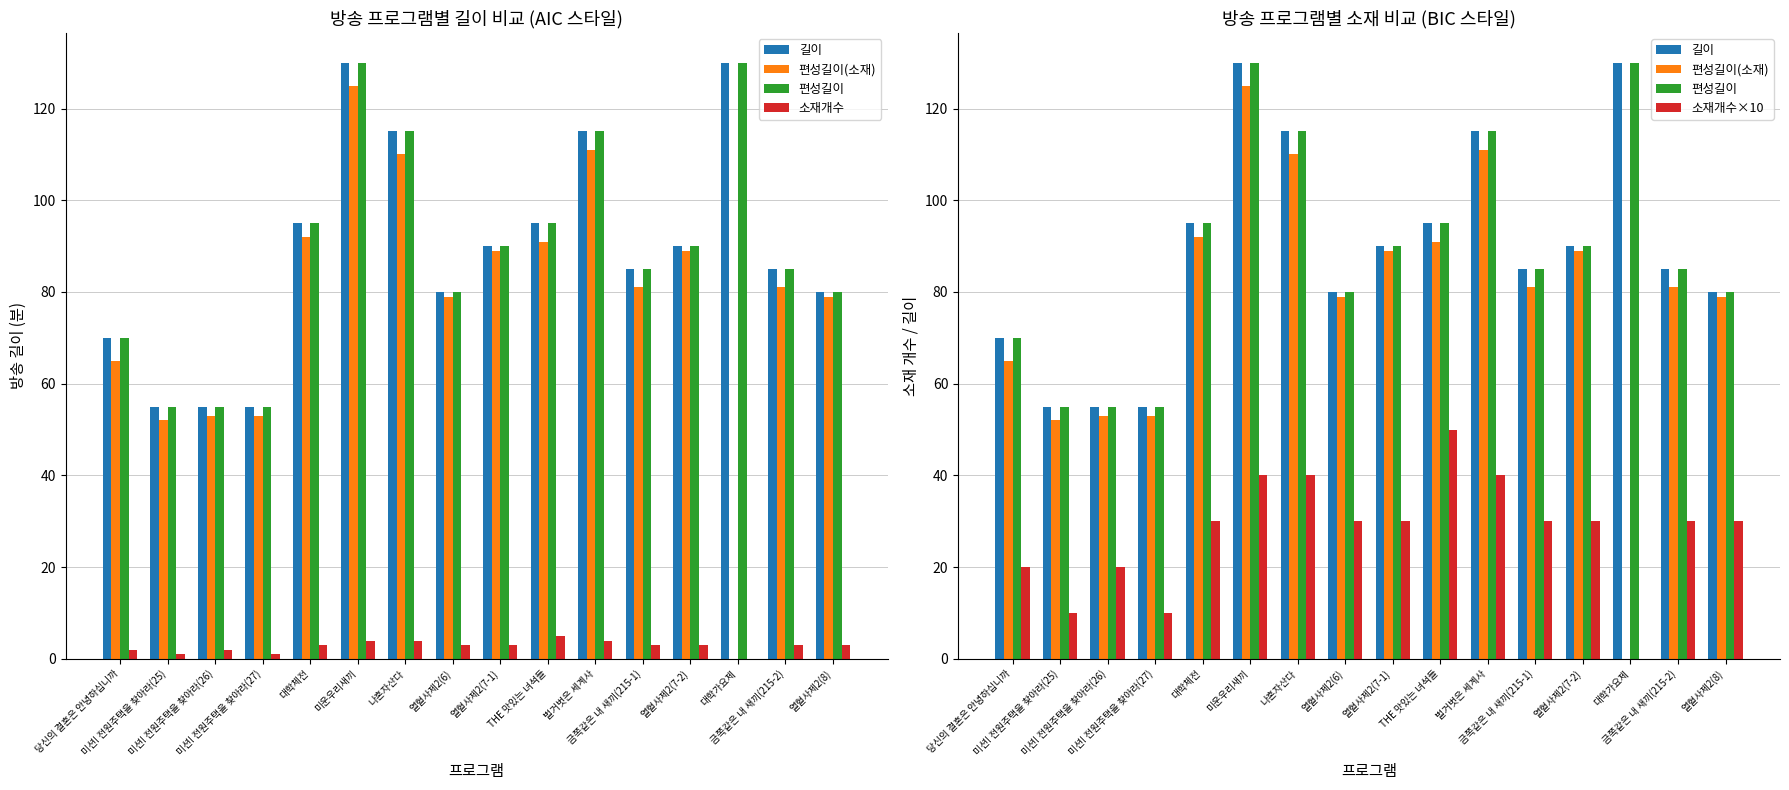

Where does the 편성길이 series first go above 90?

대학체전